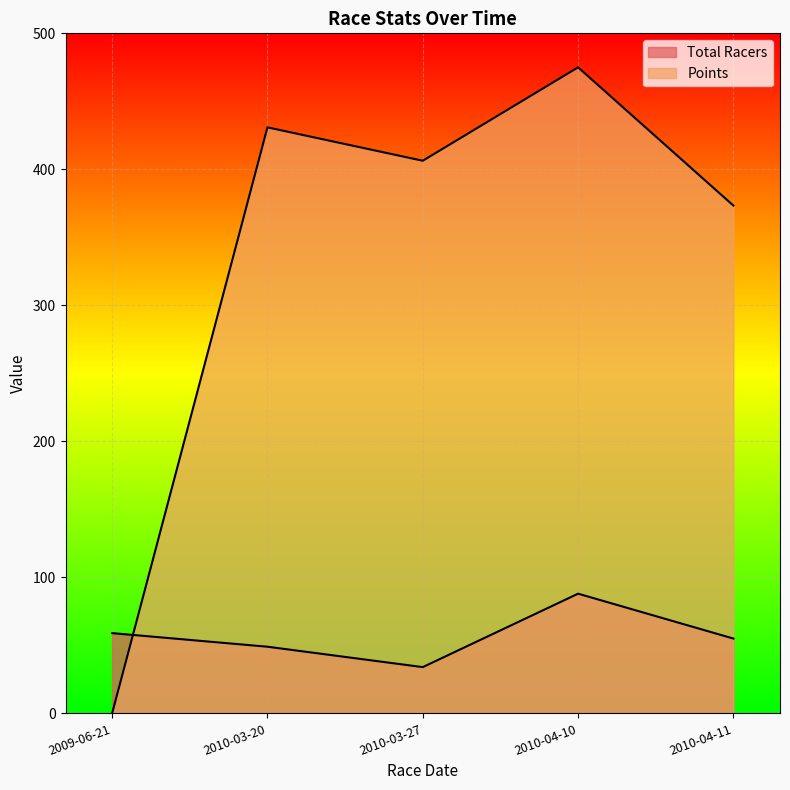

In Total Racers, how many points are lower than both neighbors (excluding endpoints)?

1